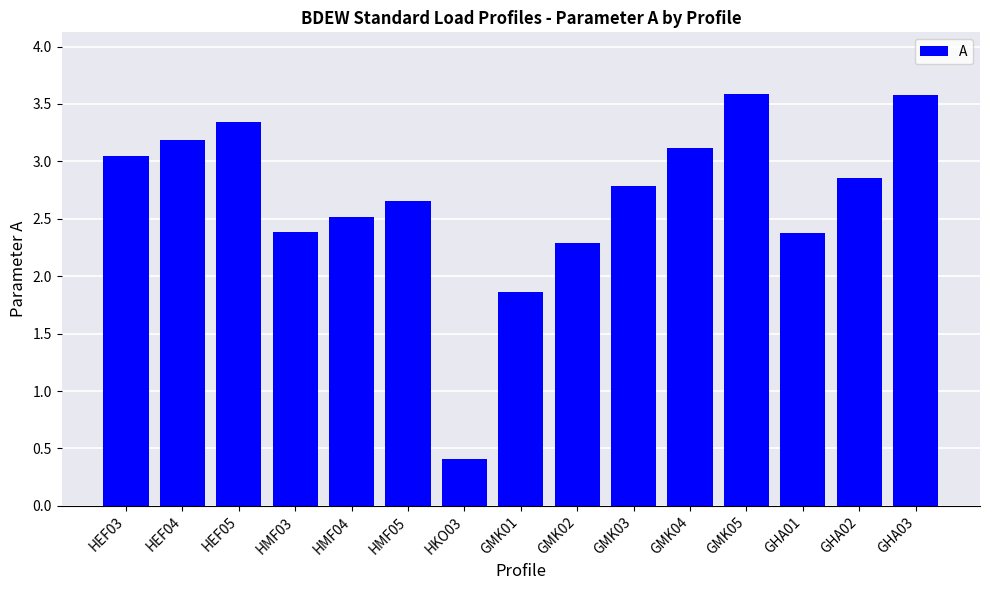

What is the ratio of the value at HEF05 to the value at GMK03?

1.2